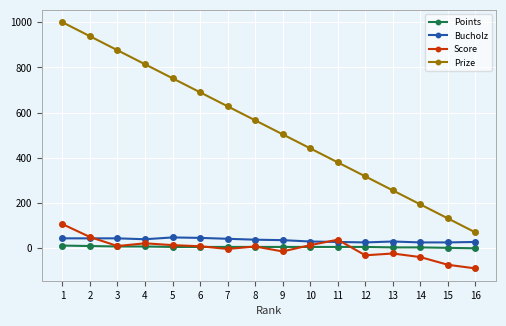

True or false: Points and Prize intersect in this chart.

False